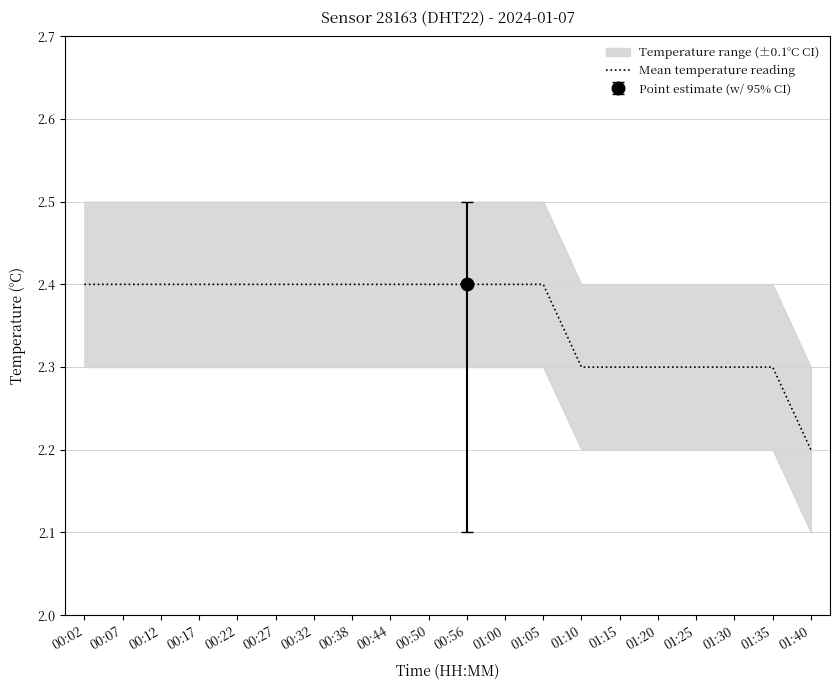

What is the difference between the maximum and minimum values?

0.2